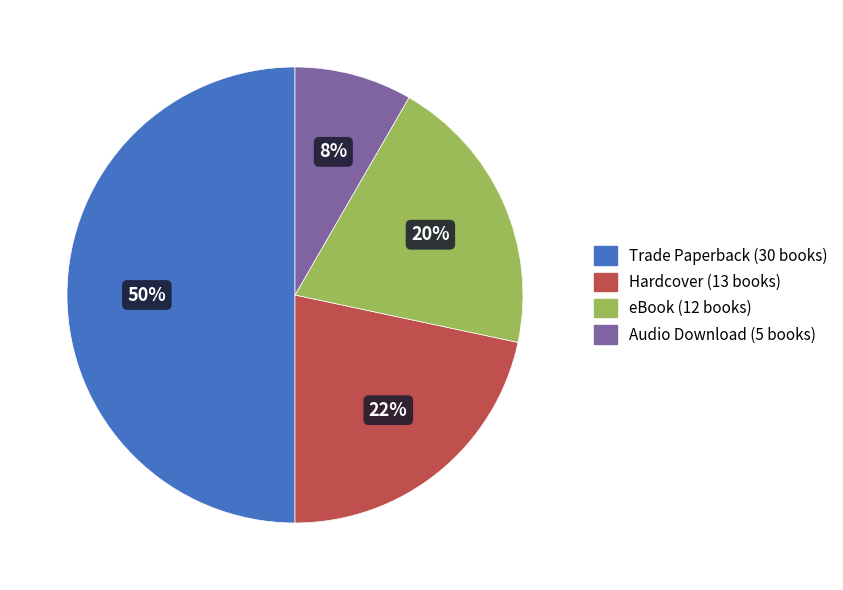

True or false: Hardcover accounts for 22% of the total.

True